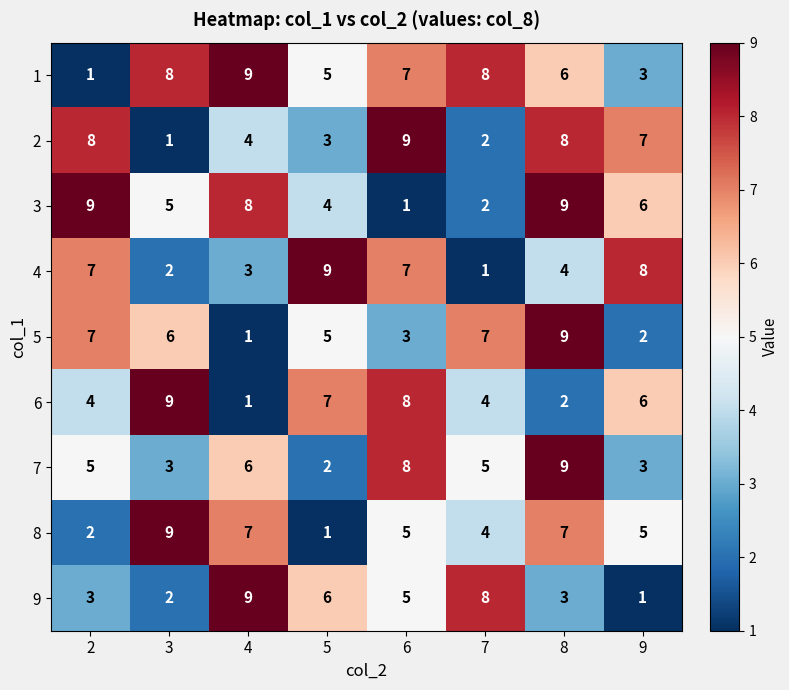

The 3 series shows 14 at 4. True or false?

False